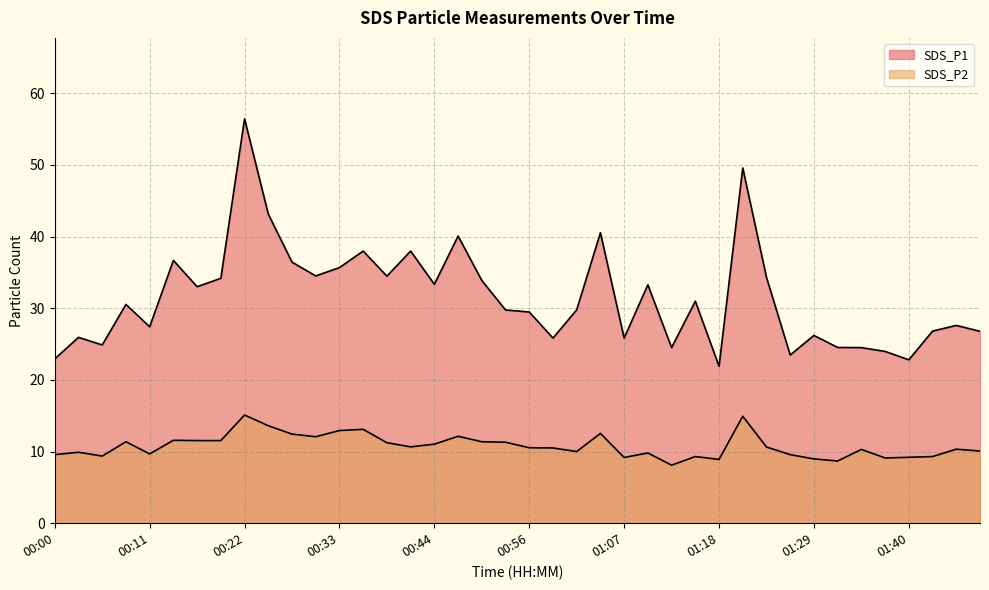

Rank the series at 01:46 from lowest to highest value.

SDS_P2, SDS_P1